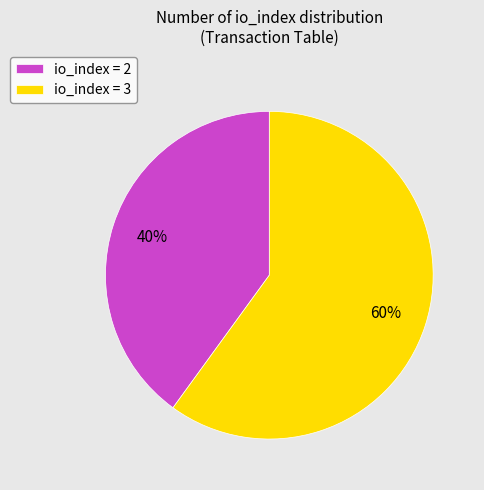

To the nearest percent, what is the difference between the io_index = 3 and io_index = 2 slice percentages?

20%